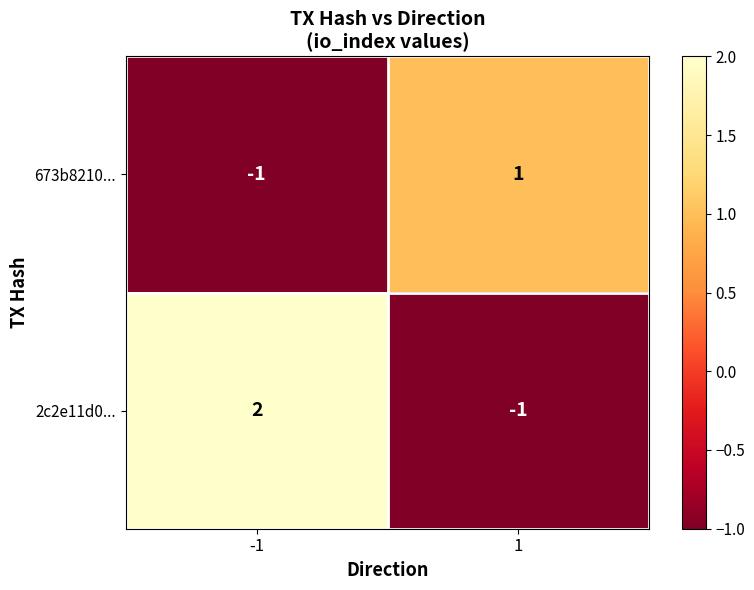

True or false: 673b8210... has a value of 1 at 1.

True